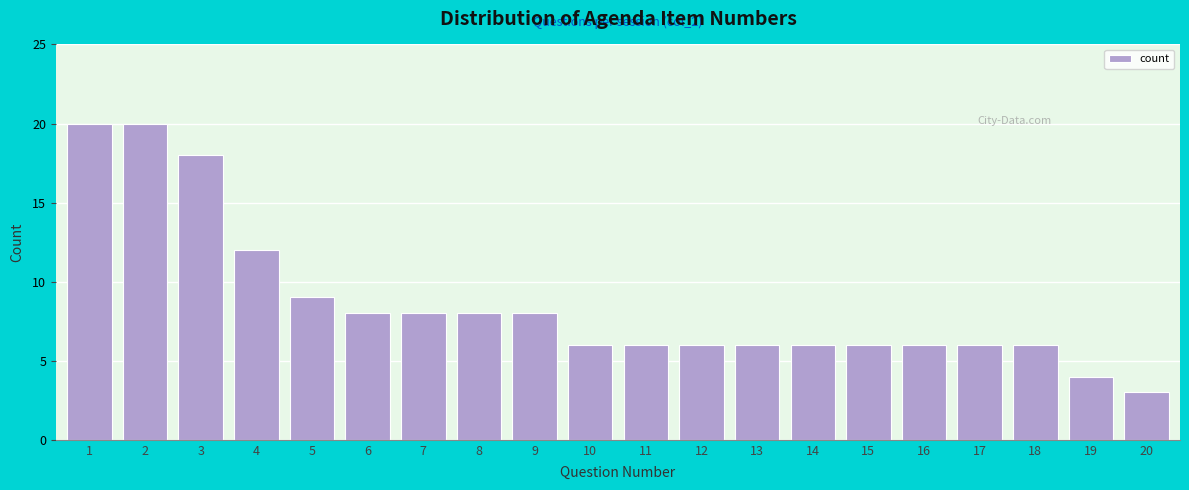

Reading left to right, transcribe all the data shown in this chart.

20	20	18	12	9	8	8	8	8	6	6	6	6	6	6	6	6	6	4	3